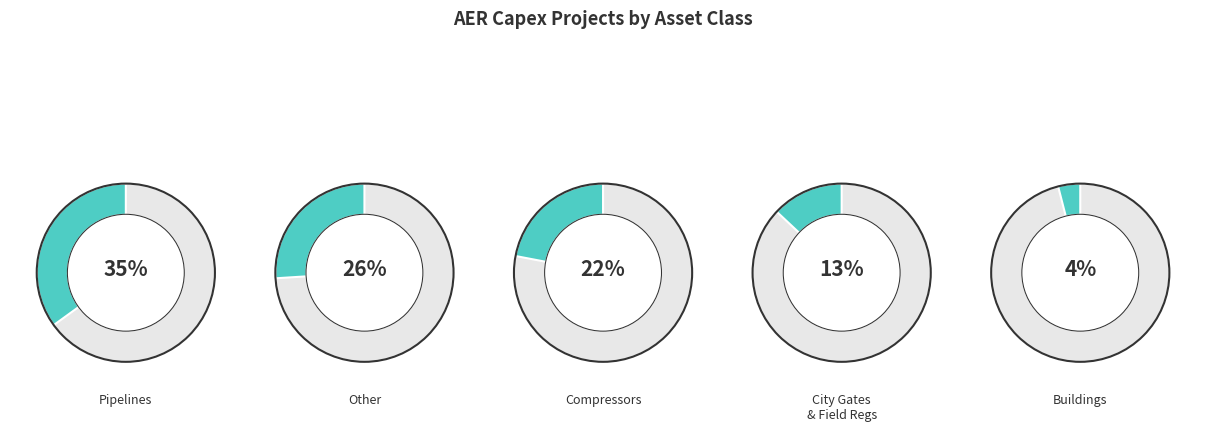

Is there any slice that represents more than half of the pie?

No